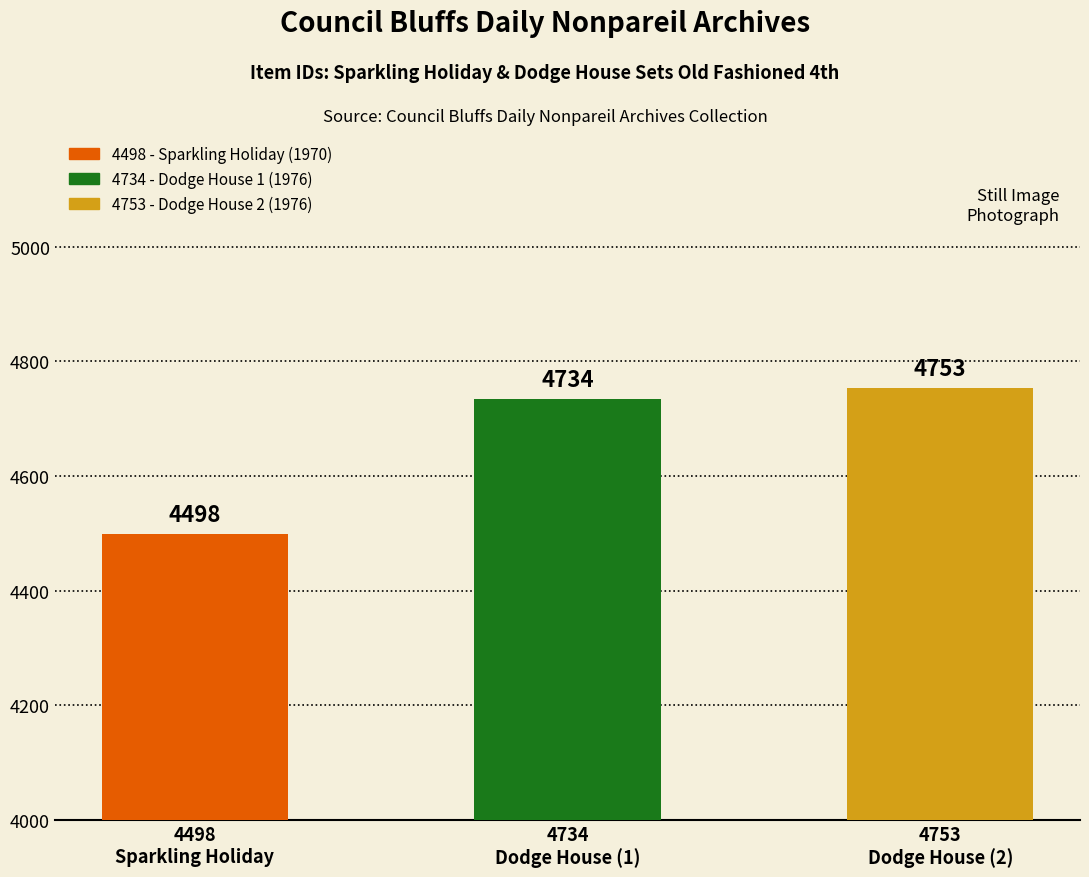

Is it true that the value at 4498
Sparkling Holiday is 4498?

True